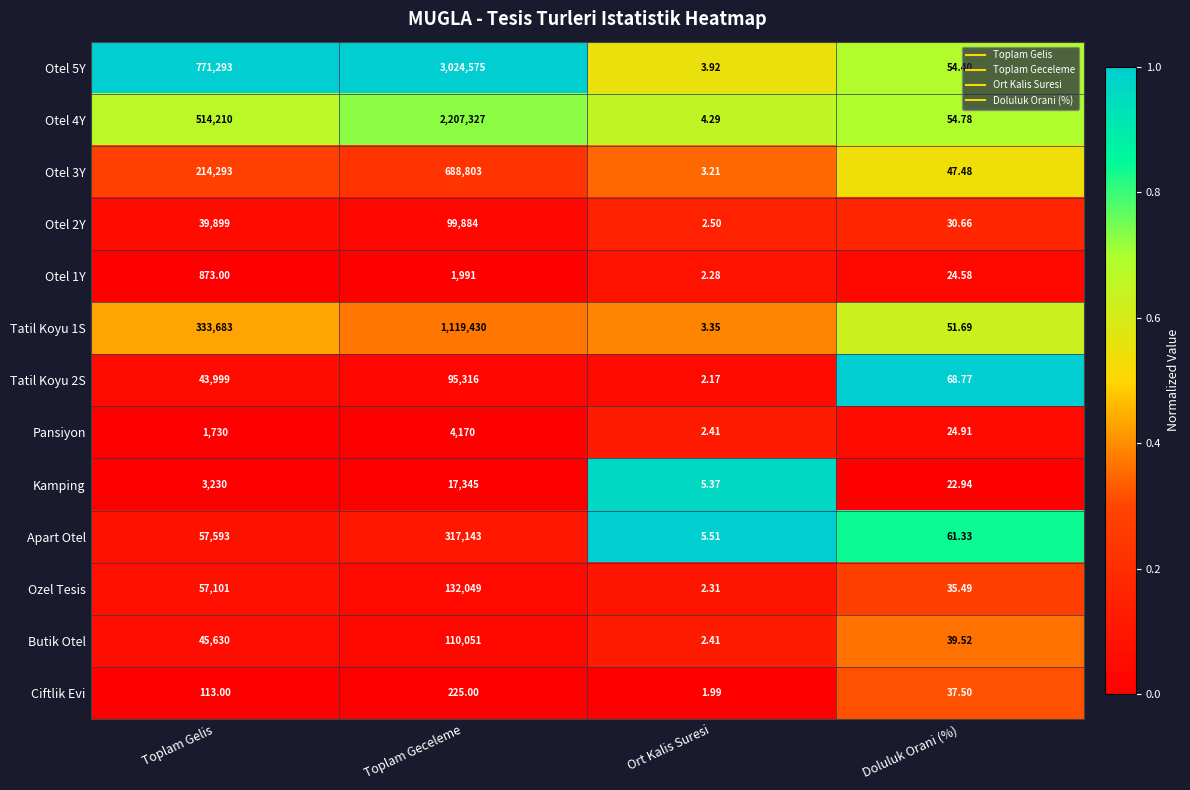

At which label does Otel 1Y reach its peak?

Toplam Geceleme